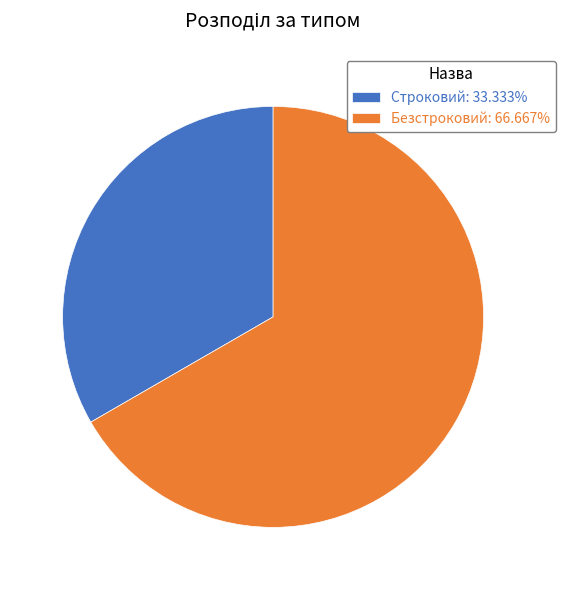

Approximately how many times larger is the value at Безстроковий: 66.667% compared to Строковий: 33.333%?

2.0